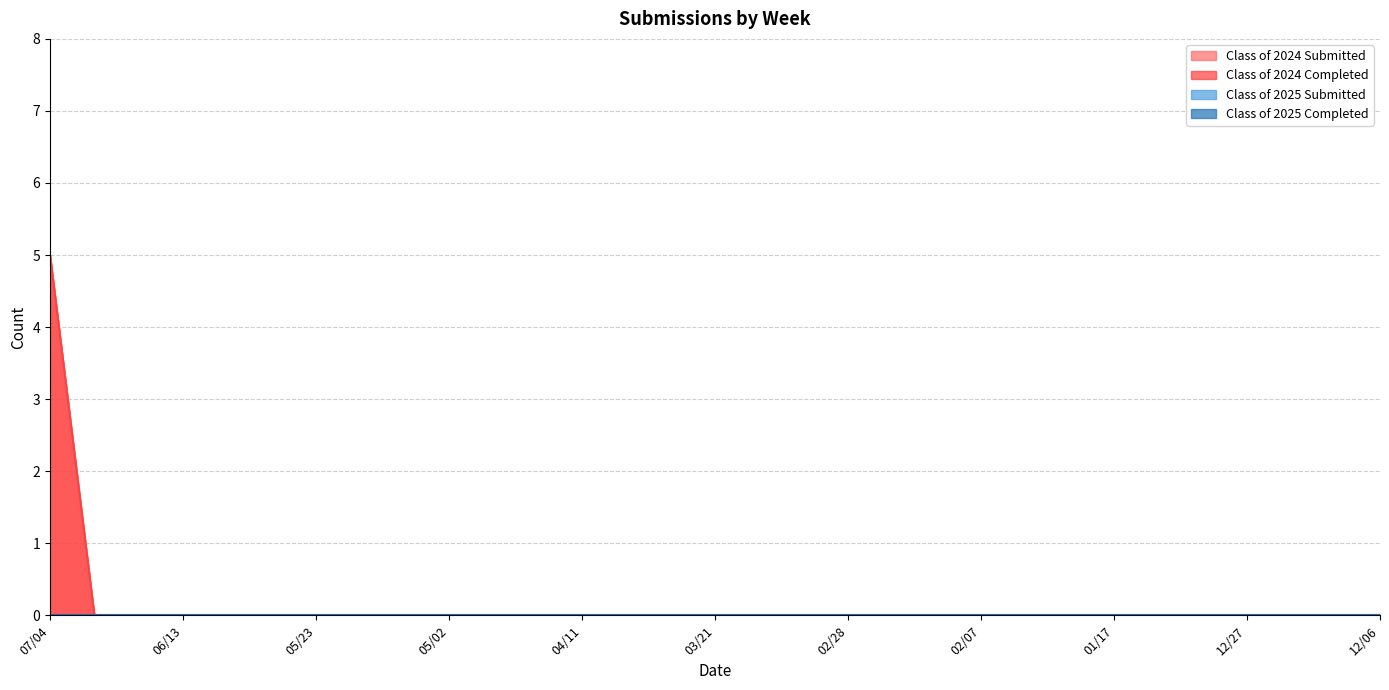

How many lines are shown in the chart?

4